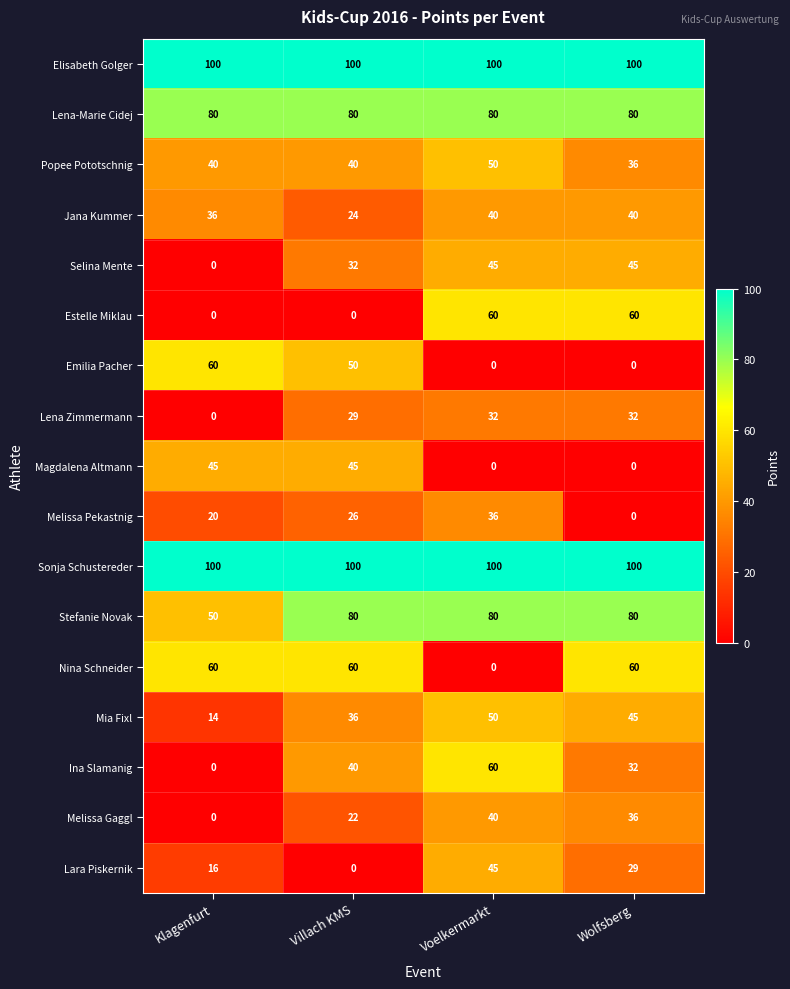

Count the number of data series in this chart.

17